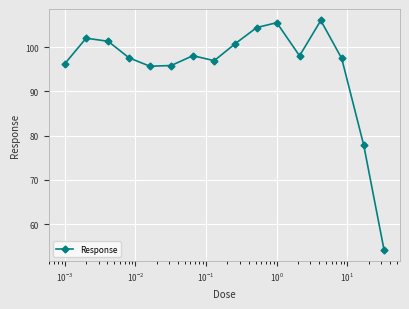

True or false: the data has more than 2 interior local peaks.

True